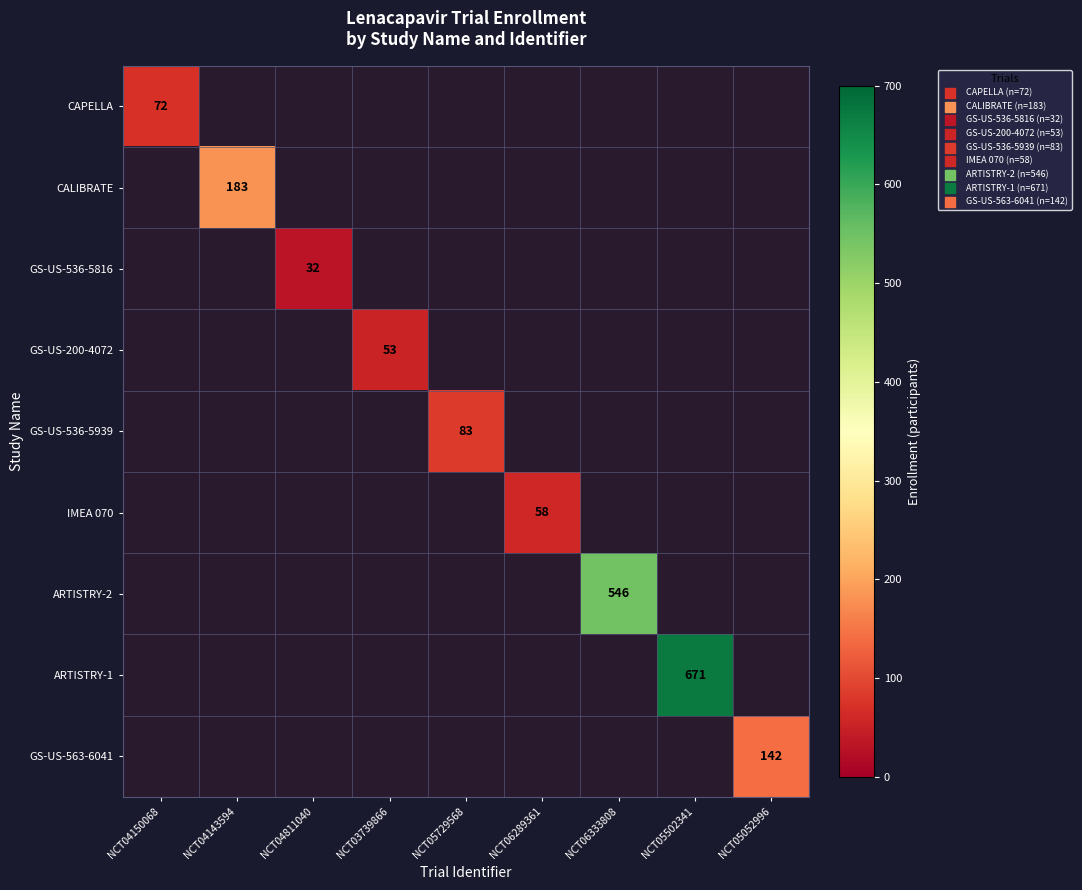

True or false: GS-US-200-4072 has a value of 23 at NCT03739866.

False